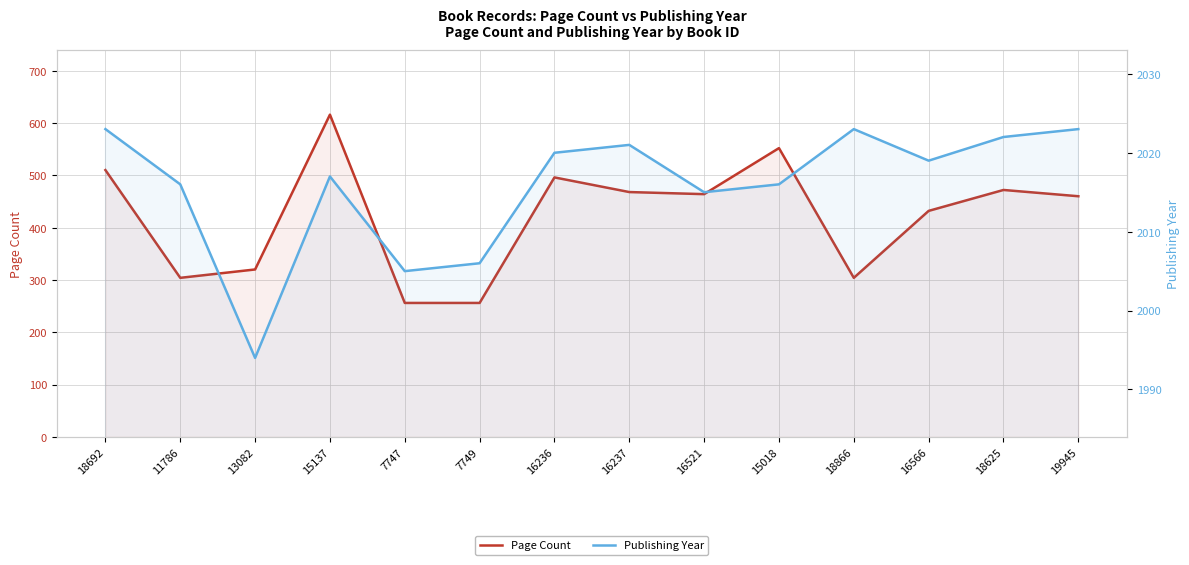

At how many categories does at least one series exceed 325?

14